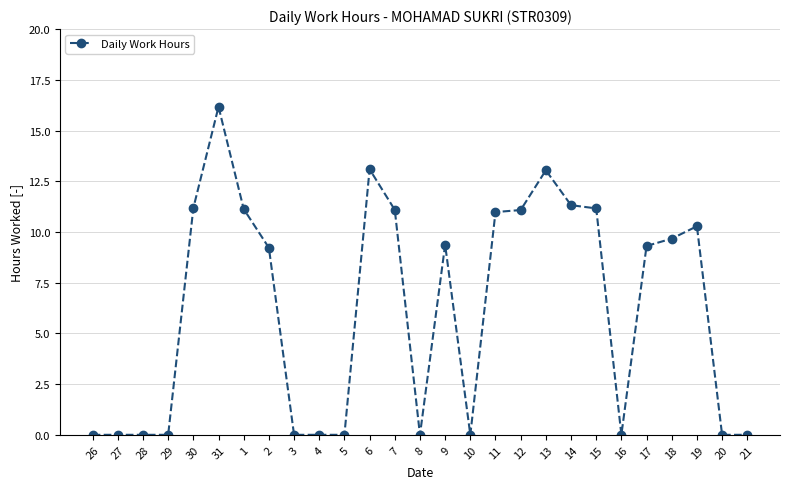

What is the difference between the maximum and minimum values?

16.2